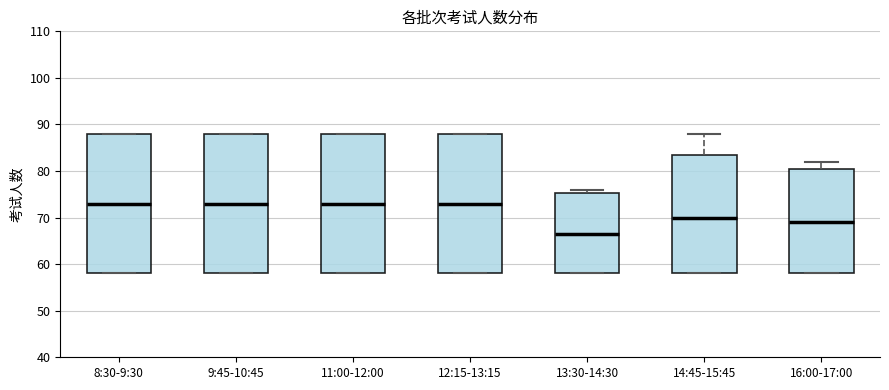

Reading left to right, read every box against the y-axis: the position of its median line, the range the box covers, and the ends of its whiskers. The values are not printed on the chart, so give them approximately, as read against the axis.

8:30-9:30: median 73, box 58 to 88, whiskers 58 to 88
9:45-10:45: median 73, box 58 to 88, whiskers 58 to 88
11:00-12:00: median 73, box 58 to 88, whiskers 58 to 88
12:15-13:15: median 73, box 58 to 88, whiskers 58 to 88
13:30-14:30: median 67, box 58 to 75, whiskers 58 to 76
14:45-15:45: median 70, box 58 to 84, whiskers 58 to 88
16:00-17:00: median 69, box 58 to 81, whiskers 58 to 82